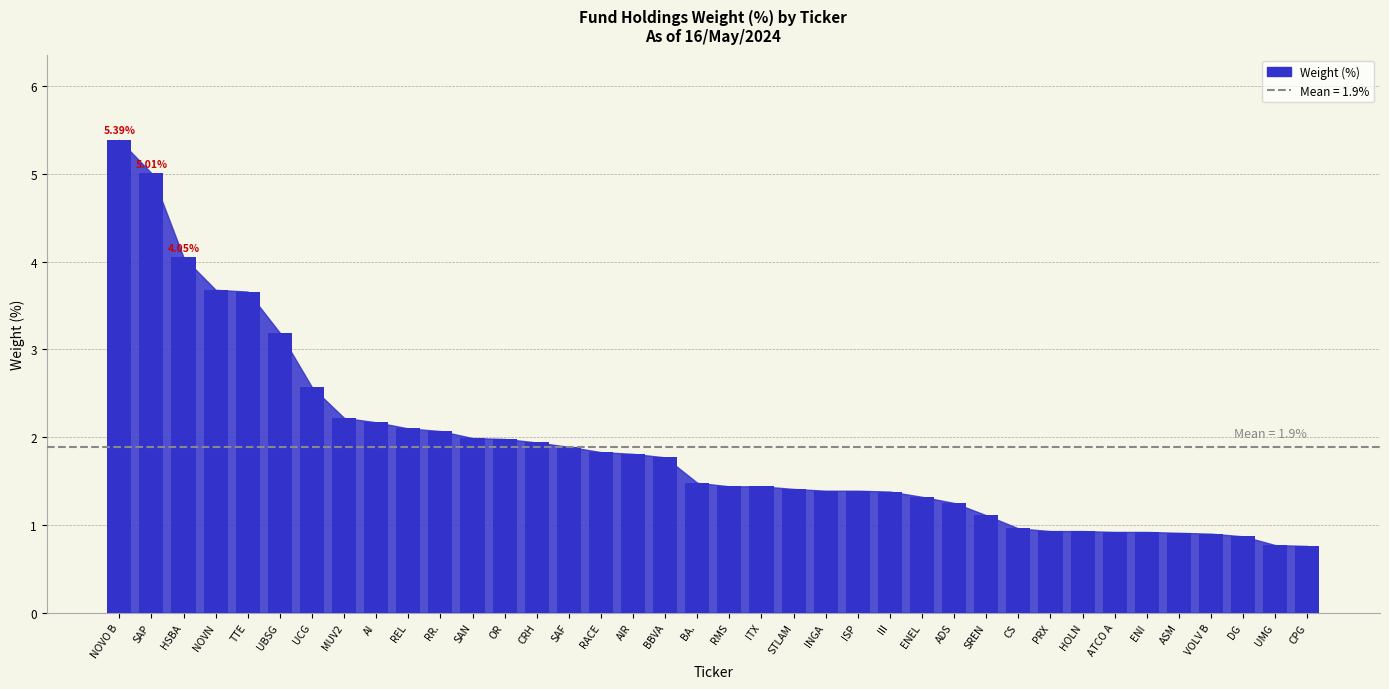

Where does the data first go above 1?

NOVO B